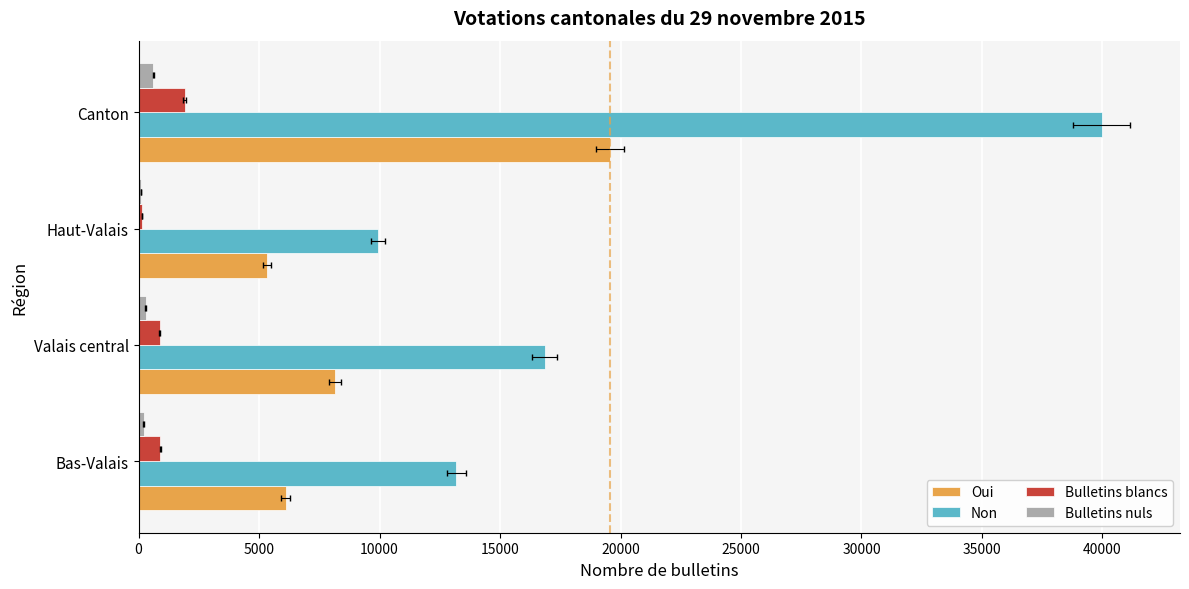

Which series has the largest total across all categories?

Non